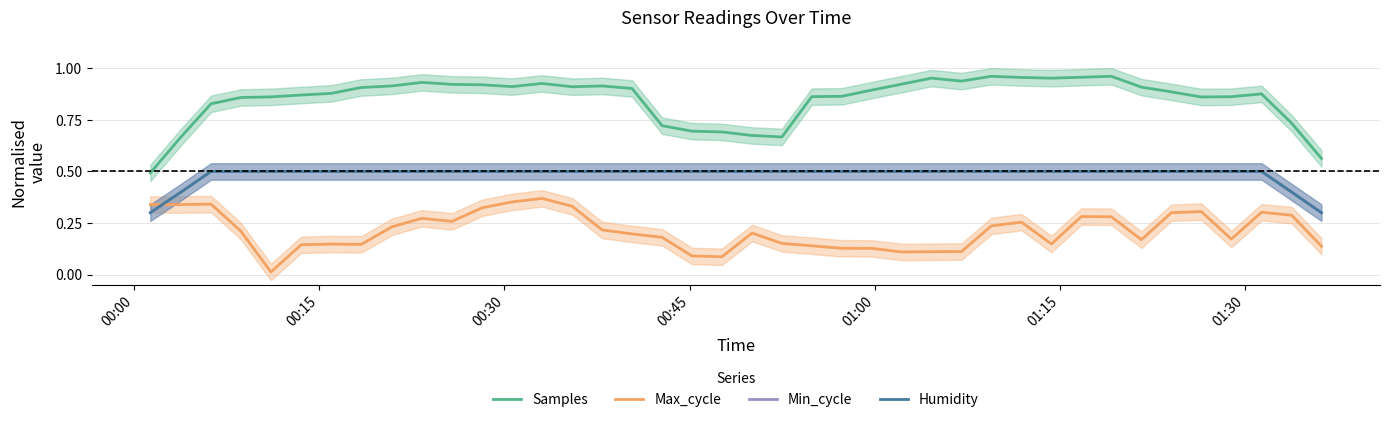

What are all the series names shown in the legend?

Samples, Max_cycle, Min_cycle, Humidity